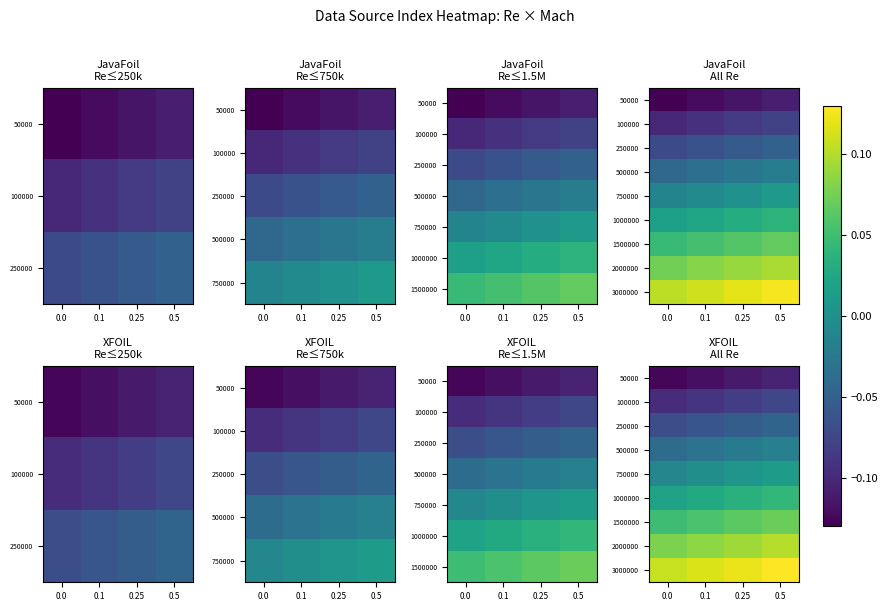

Rank the series at 0.0 from highest to lowest value.

3000000, 2000000, 1500000, 1000000, 750000, 500000, 250000, 100000, 50000